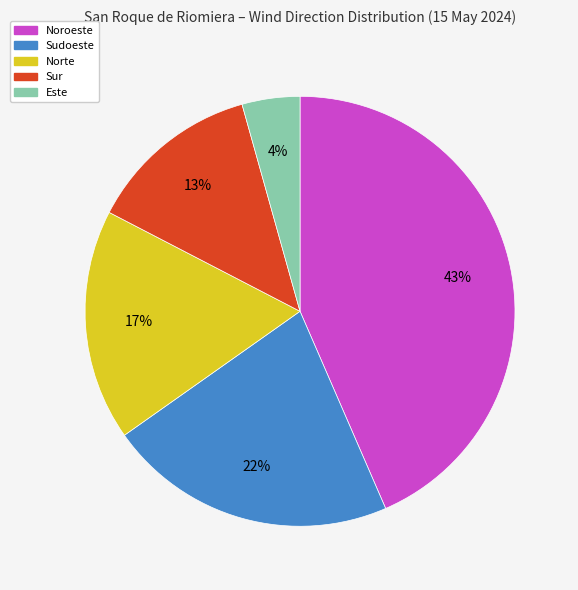

Do Este and Sur together represent more than half of the pie?

No